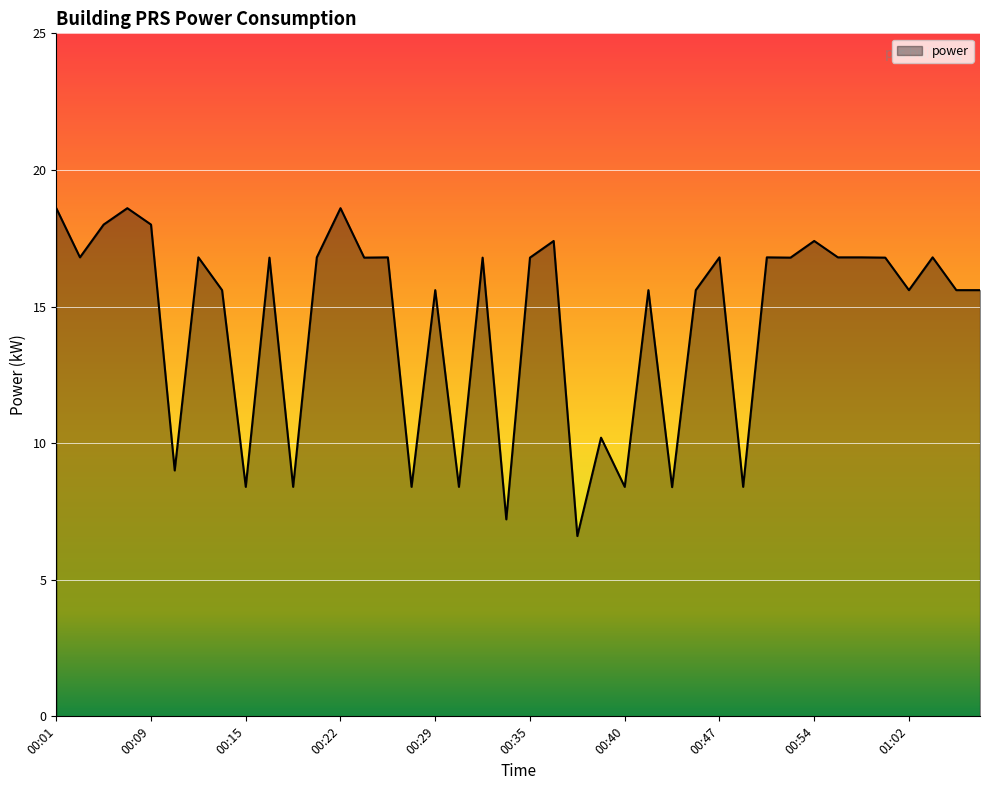

What is the greatest value displayed?

18.6